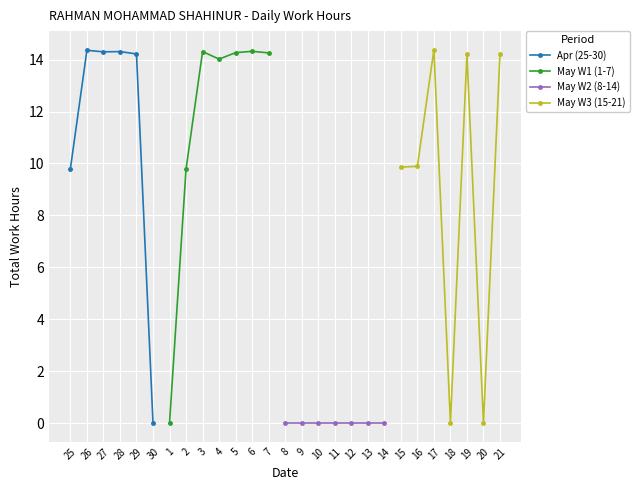

The chart shows a value of 14.2 at 21. True or false?

True